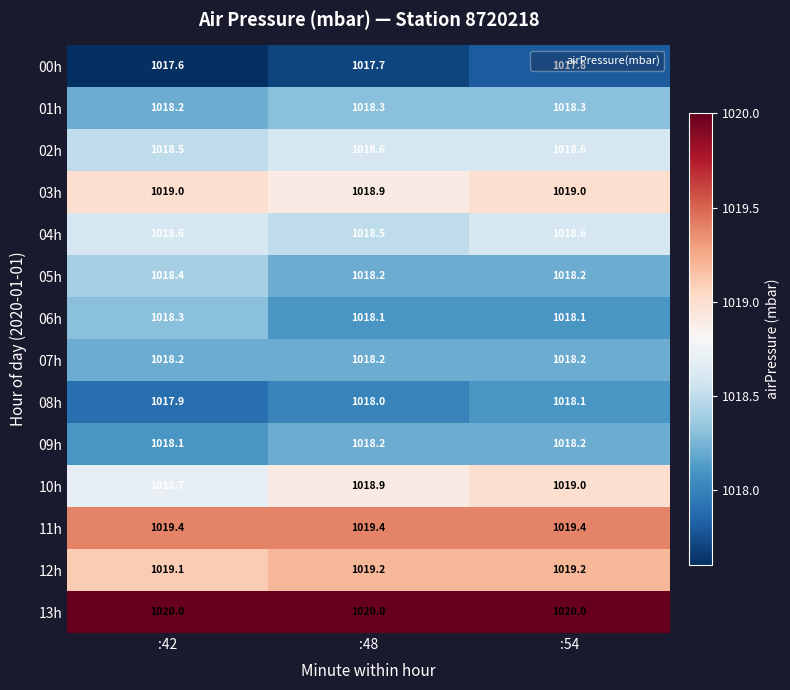

Count the 05h values in the range 1018 to 1019.

3